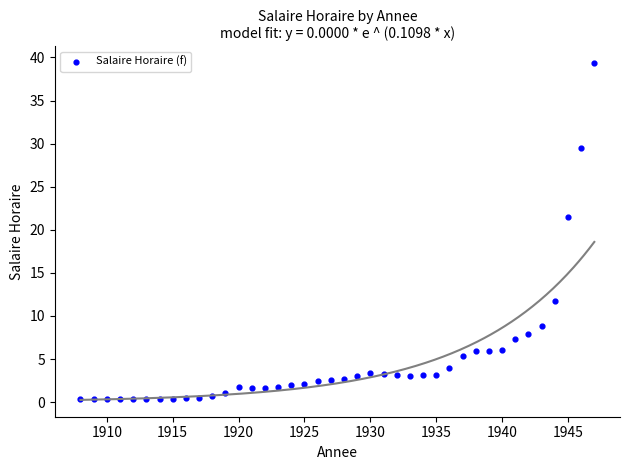

What Y value in the scatter plot is closest to 19?

21.5